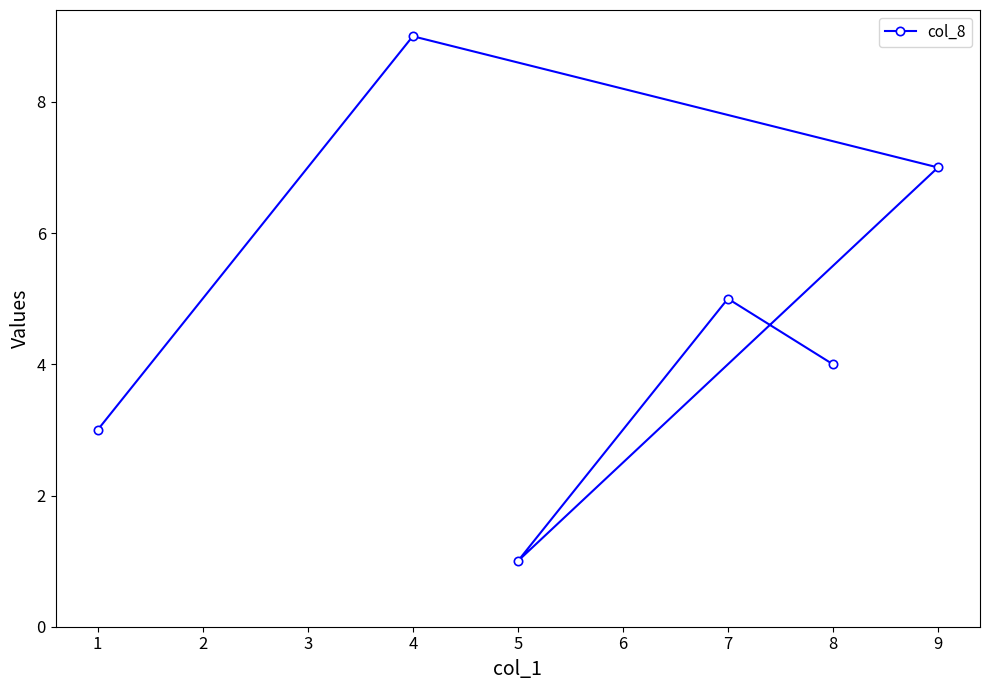

The value at 9 is 3. True or false?

False